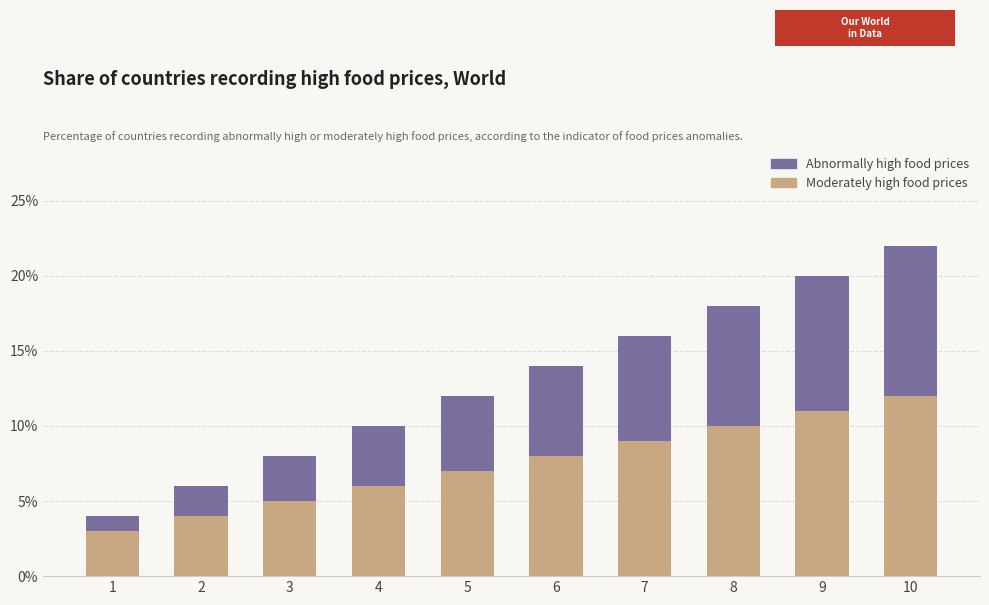

What are all the series names shown in the legend?

Abnormally high food prices, Moderately high food prices